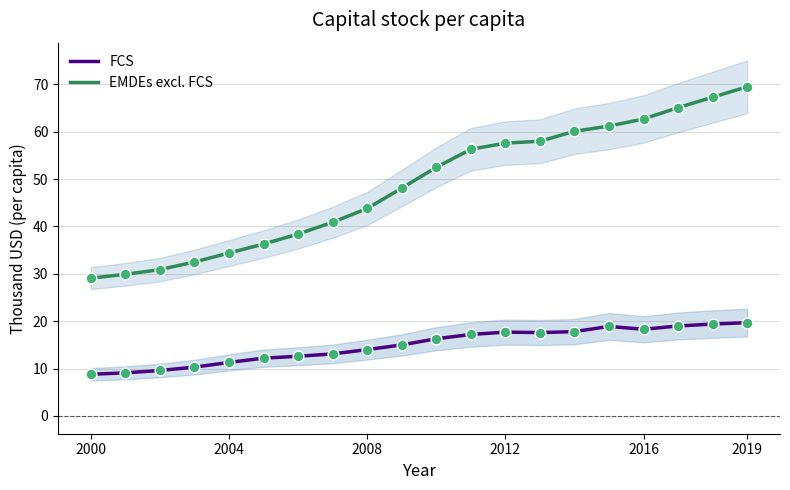

Is it true that EMDEs excl. FCS equals 34.4 at 2004?

True